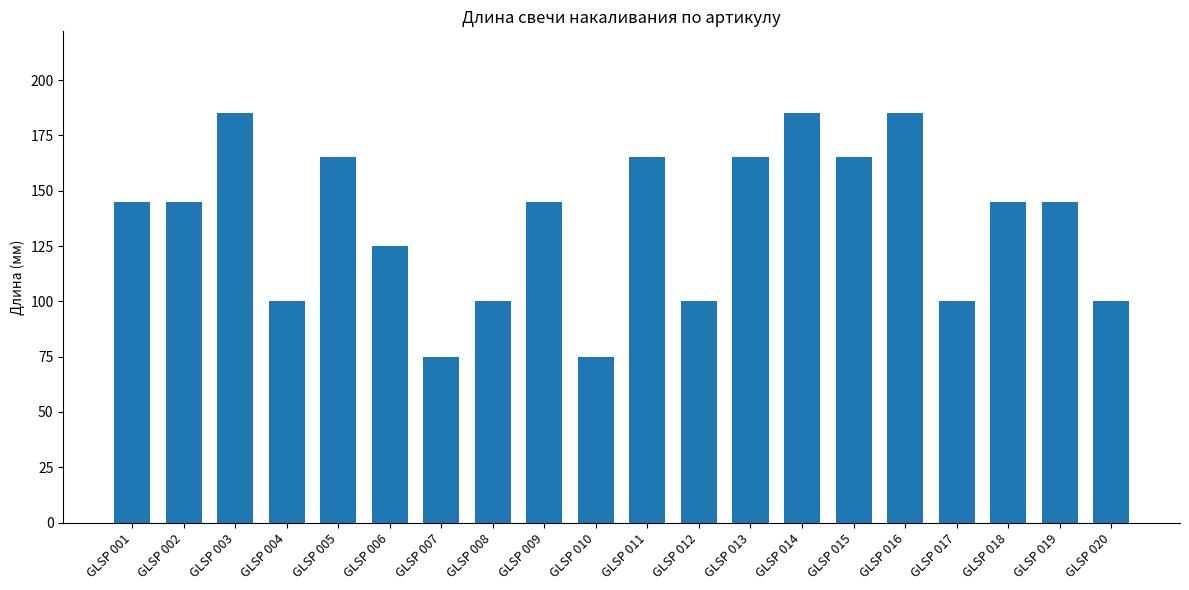

What is the smallest value displayed?

75